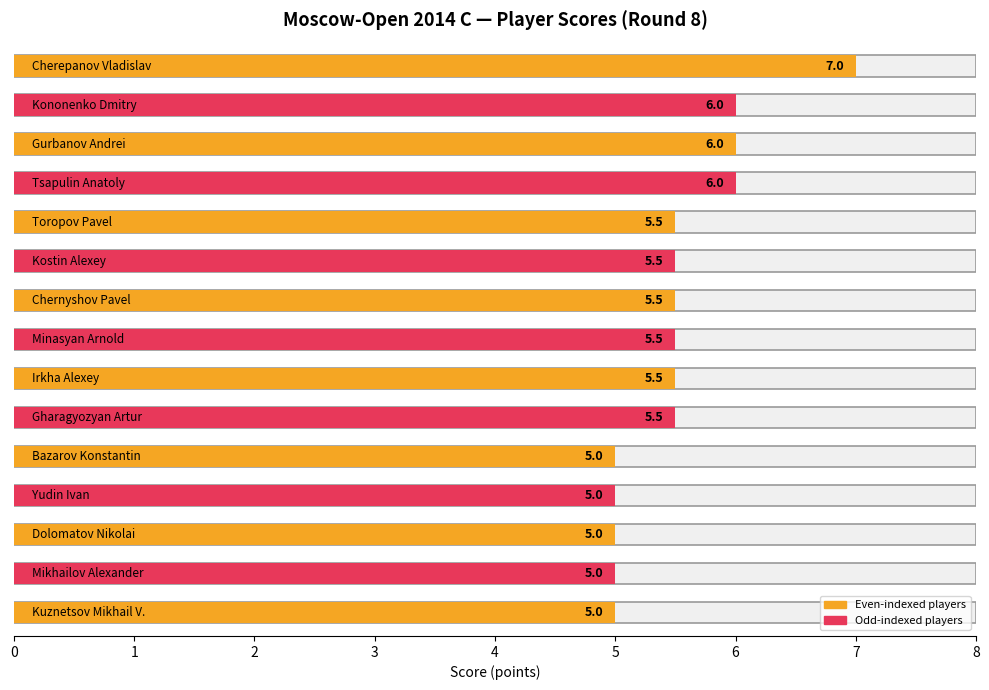

Reading left to right, extract all data points from this chart.

Cherepanov Vladislav=7.0	Kononenko Dmitry=6.0	Gurbanov Andrei=6.0	Tsapulin Anatoly=6.0	Toropov Pavel=5.5	Kostin Alexey=5.5	Chernyshov Pavel=5.5	Minasyan Arnold=5.5	Irkha Alexey=5.5	Gharagyozyan Artur=5.5	Bazarov Konstantin=5.0	Yudin Ivan=5.0	Dolomatov Nikolai=5.0	Mikhailov Alexander=5.0	Kuznetsov Mikhail V.=5.0